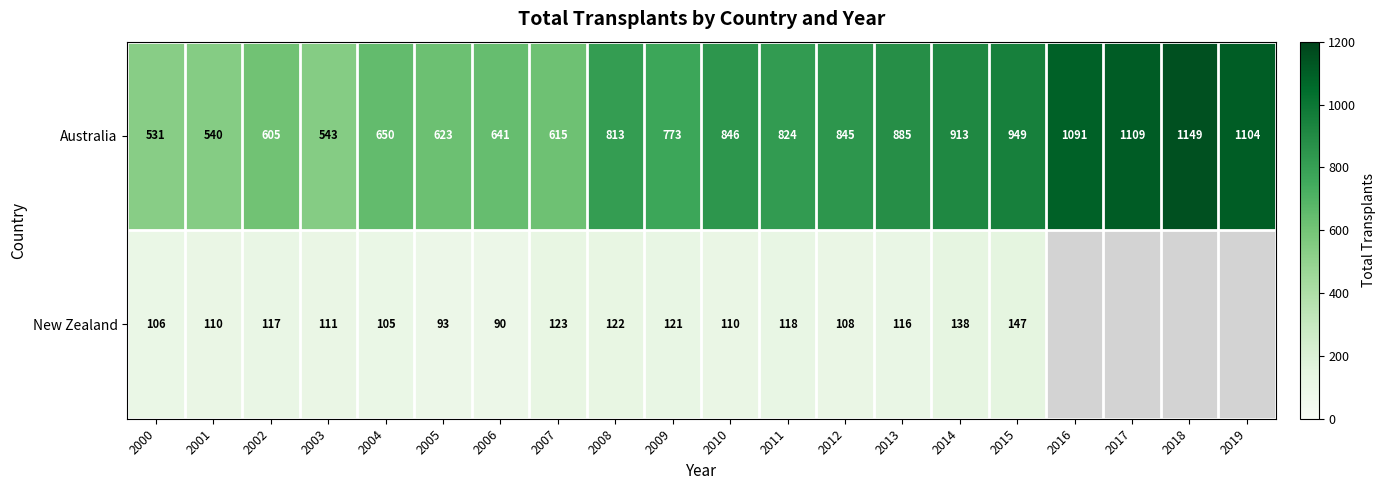

What is the spread (max minus min) of values at 2007?

492